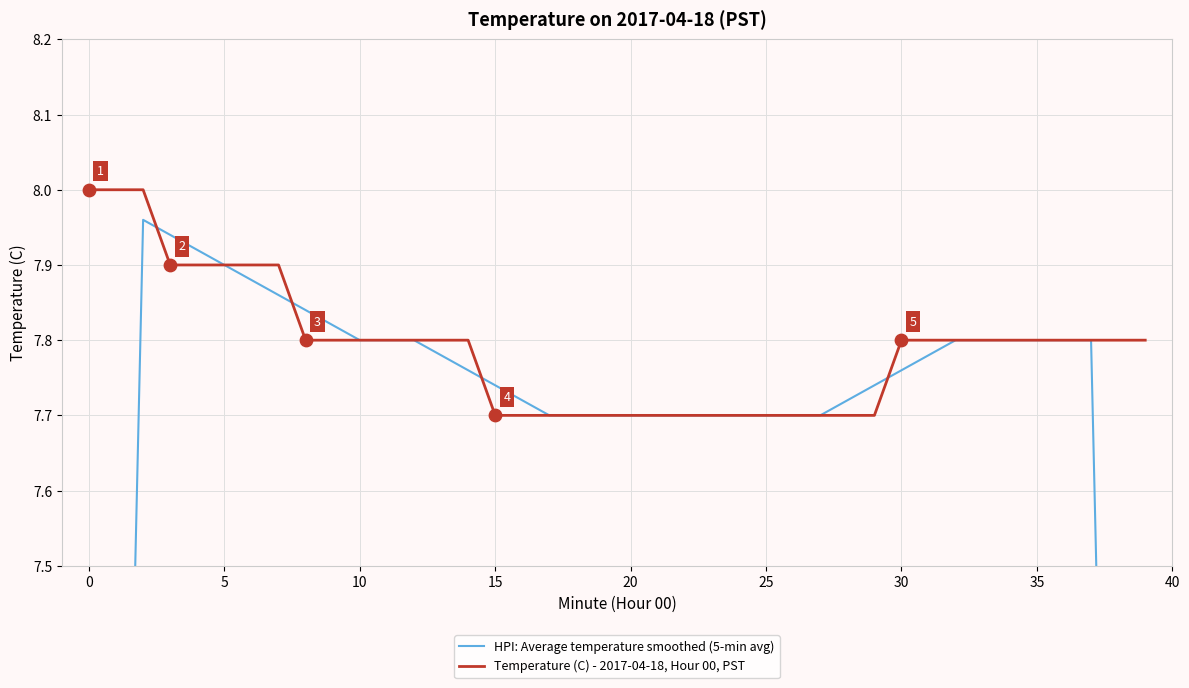

At how many categories does at least one series exceed 6?

40